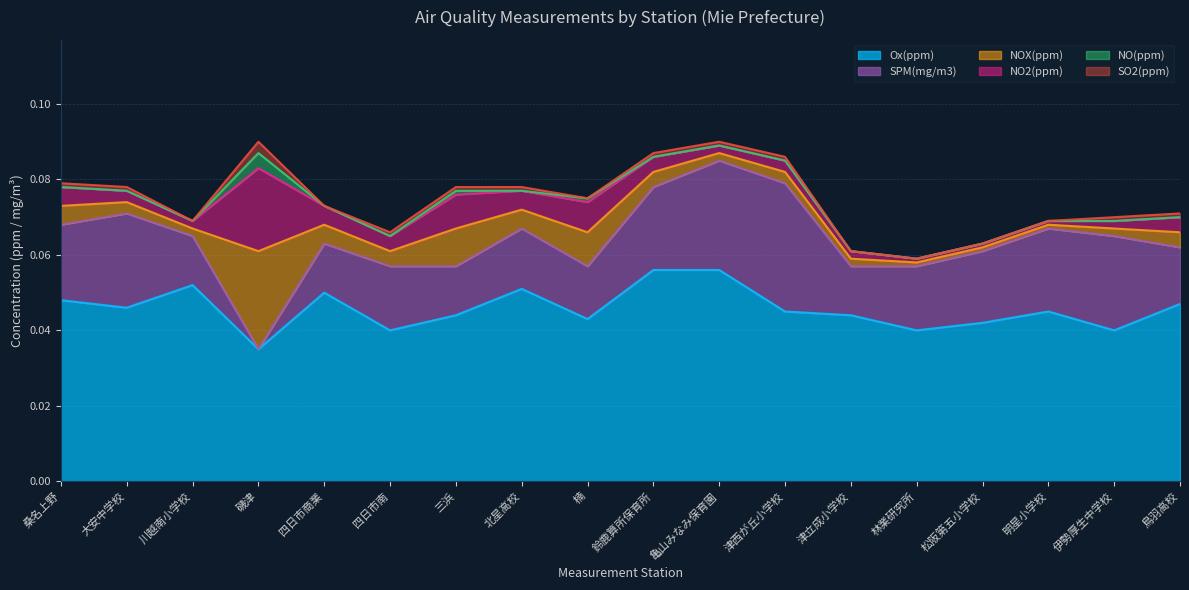

At which category does SO2(ppm) reach its first local peak?

磯津